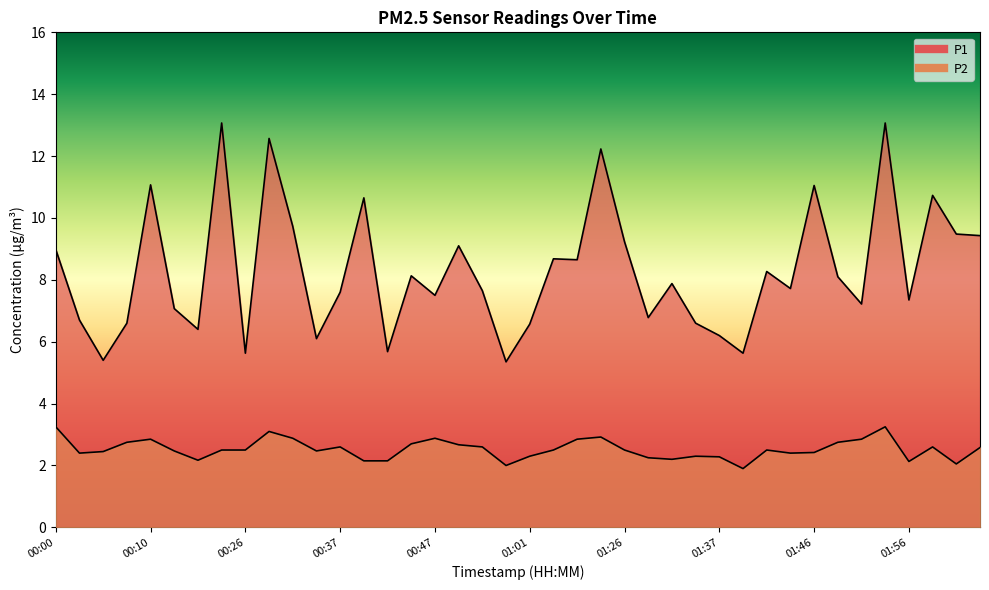

At which category does P2 reach its first local peak?

00:10